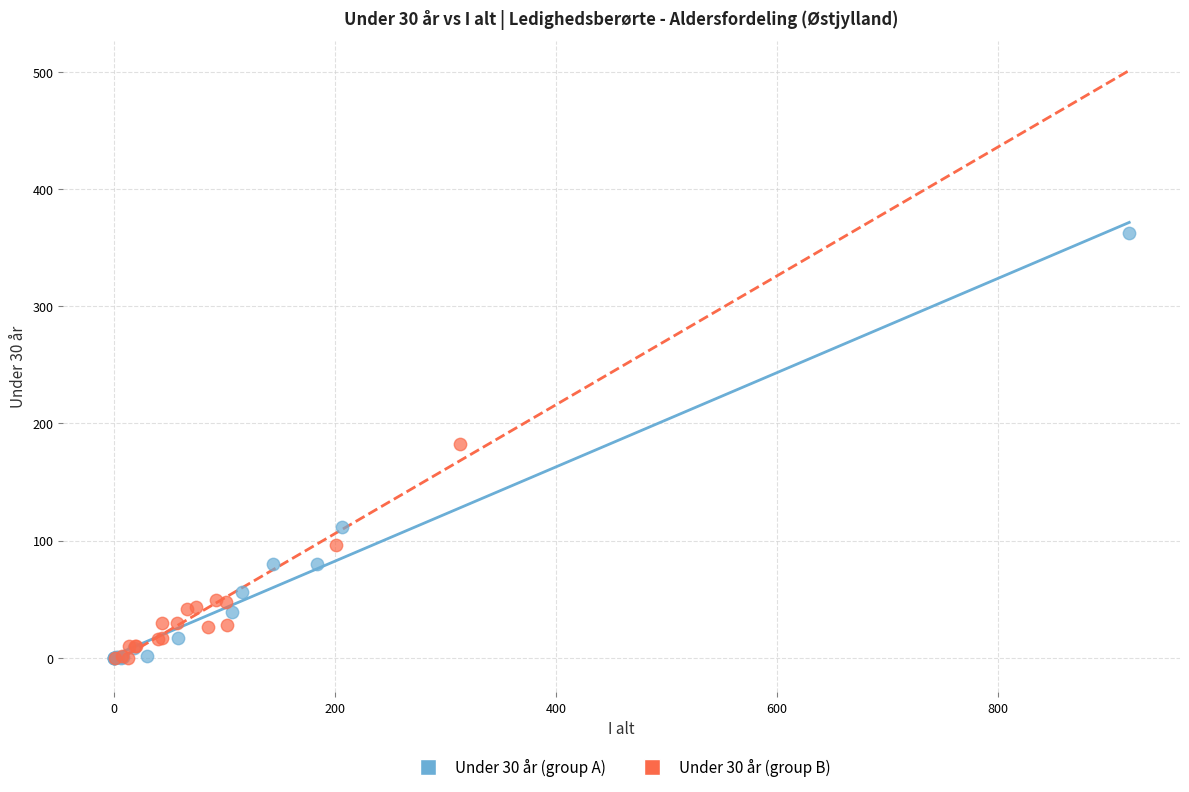

Which series reaches the maximum Y coordinate?

Under 30 år (group A)